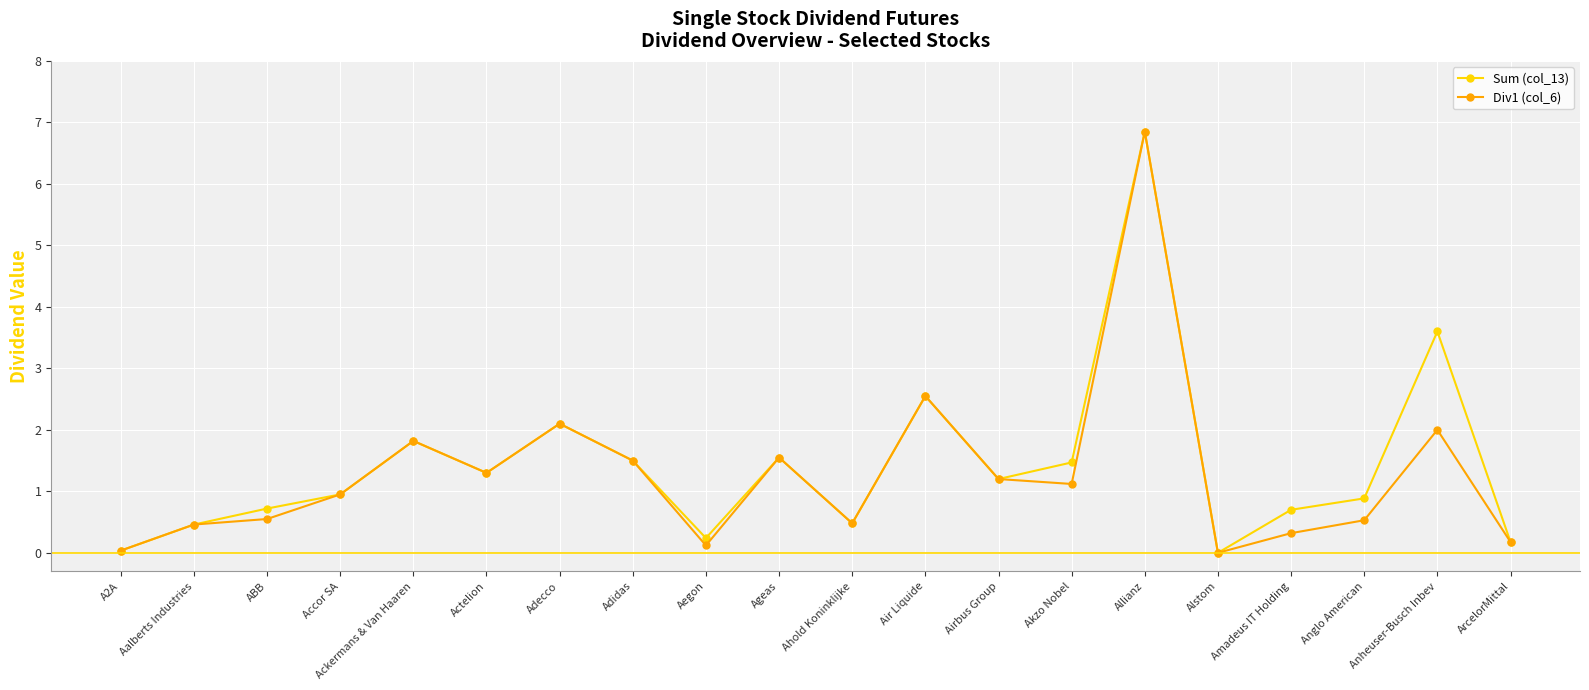

What is the value of the Div1 (col_6) point at the 11th from the left?

0.5